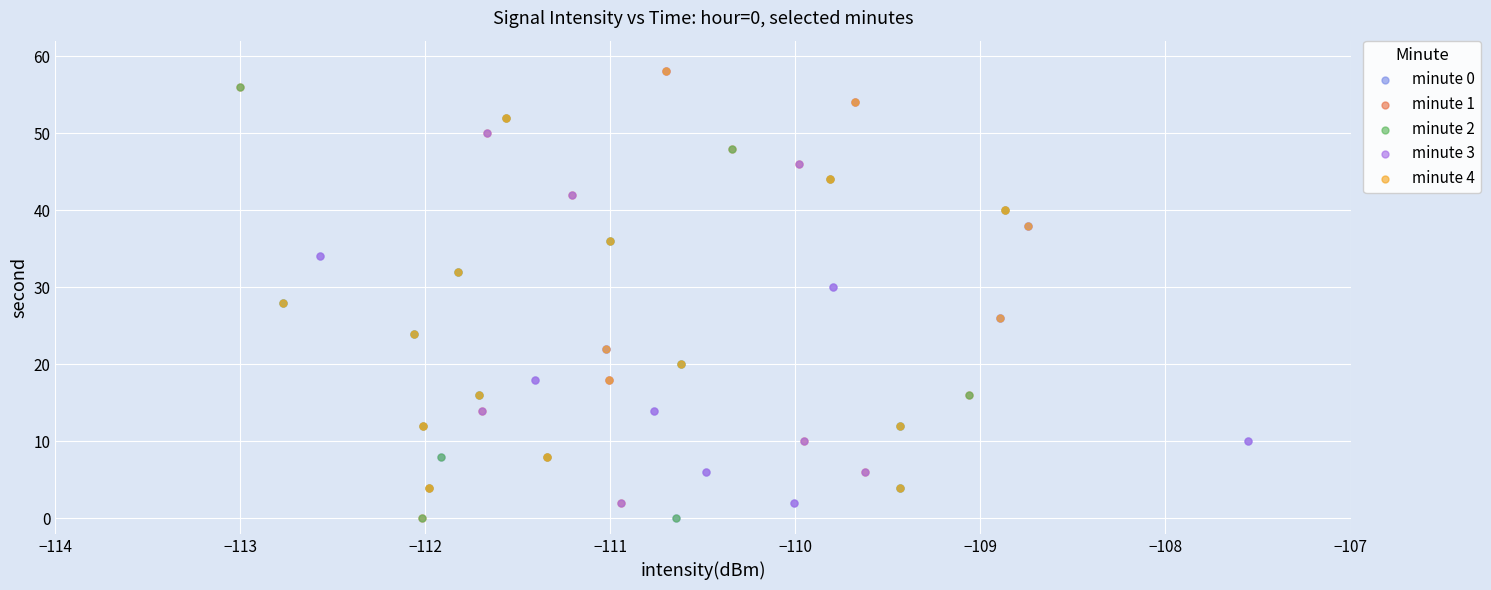

What are all the series names shown in the legend?

minute 0, minute 1, minute 2, minute 3, minute 4